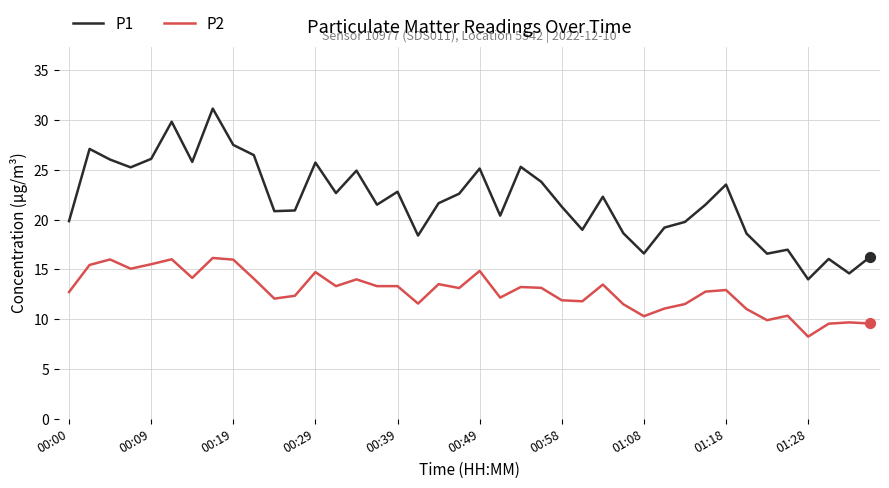

What are all the series names shown in the legend?

P1, P2